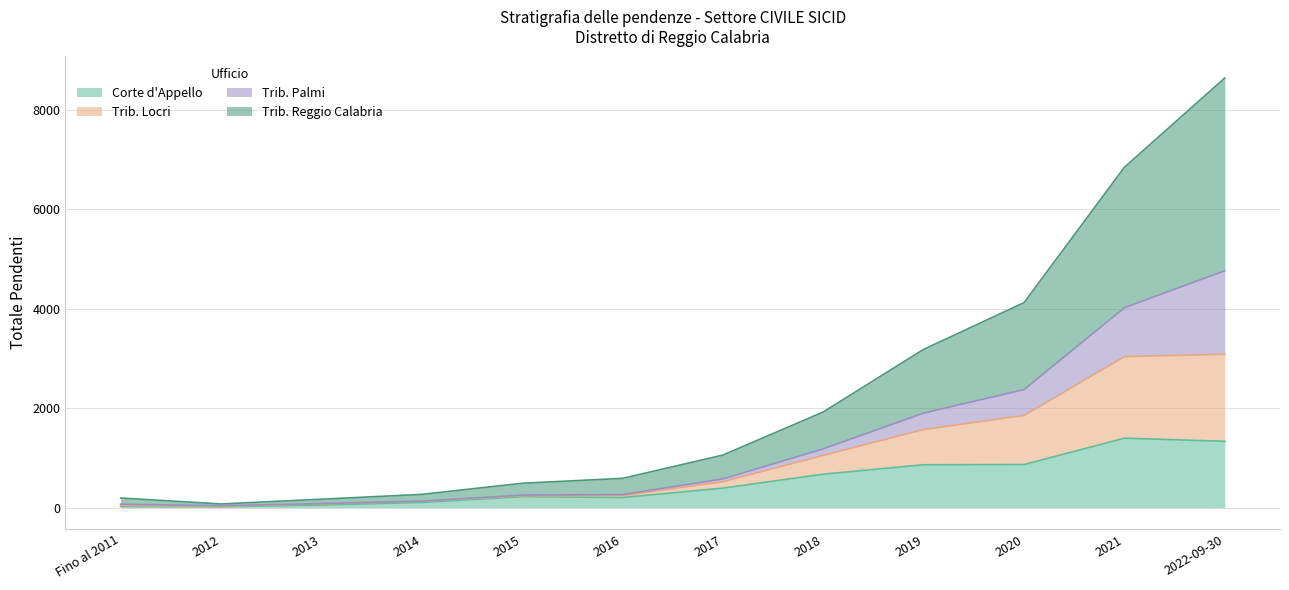

Does the chart display data point markers on the line(s)?

No